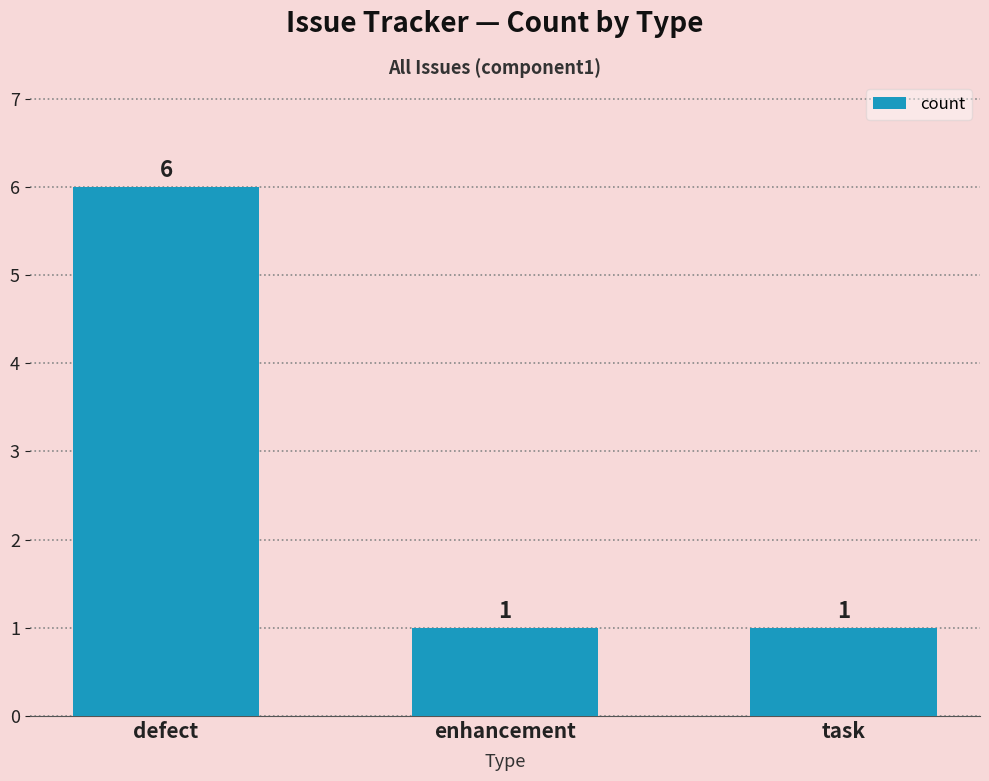

What is the label of the 1st bar from the left?

defect